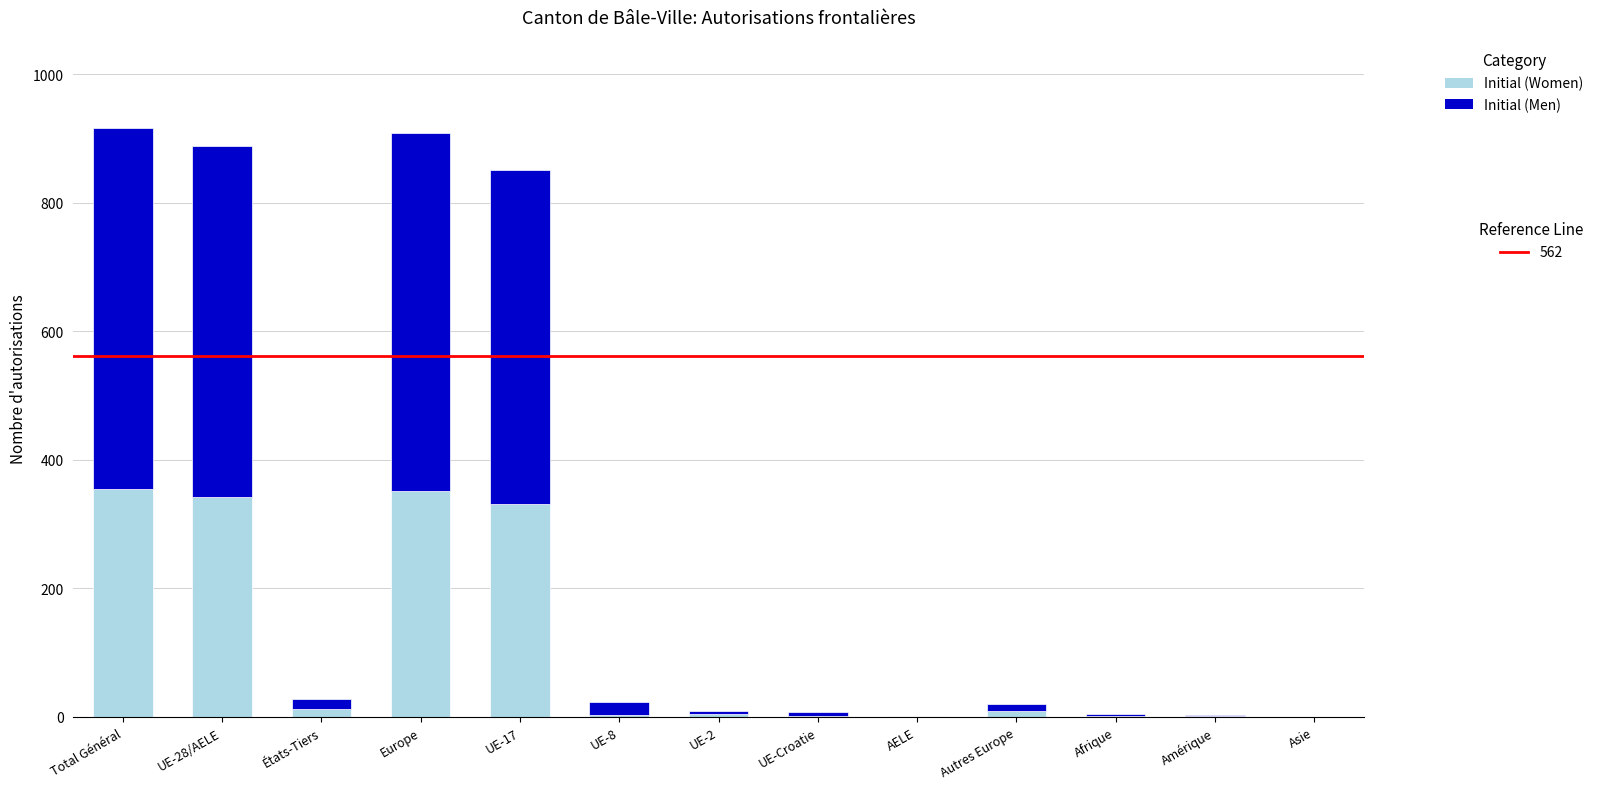

How many categories are shown in the chart?

13